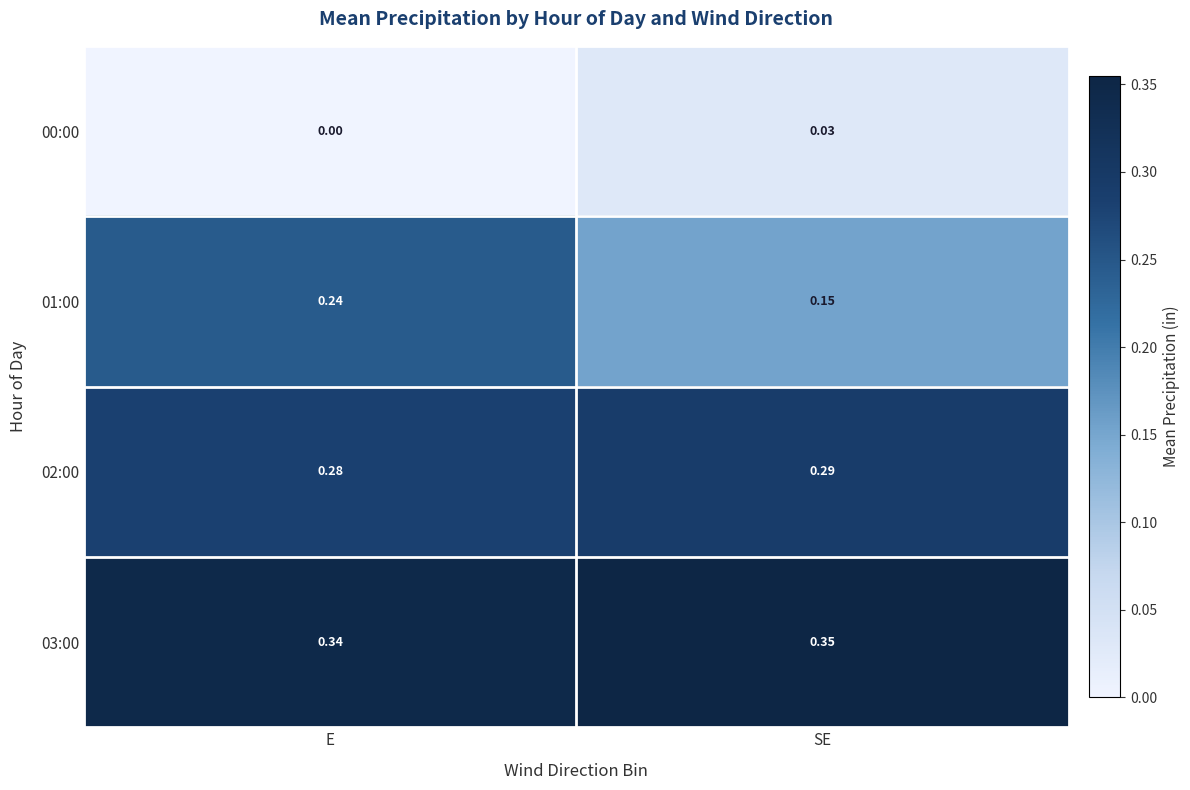

Where is 00:00 nearest to the value 0?

E